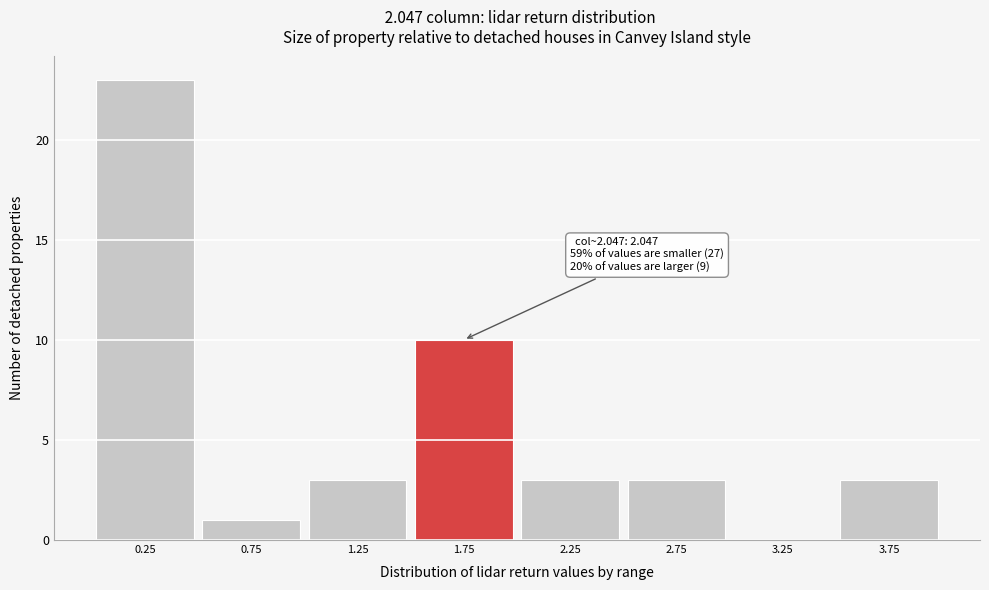

Reading left to right, transcribe all the data shown in this chart.

0.25=23	0.75=1	1.25=3	1.75=10	2.25=3	2.75=3	3.25=0	3.75=3